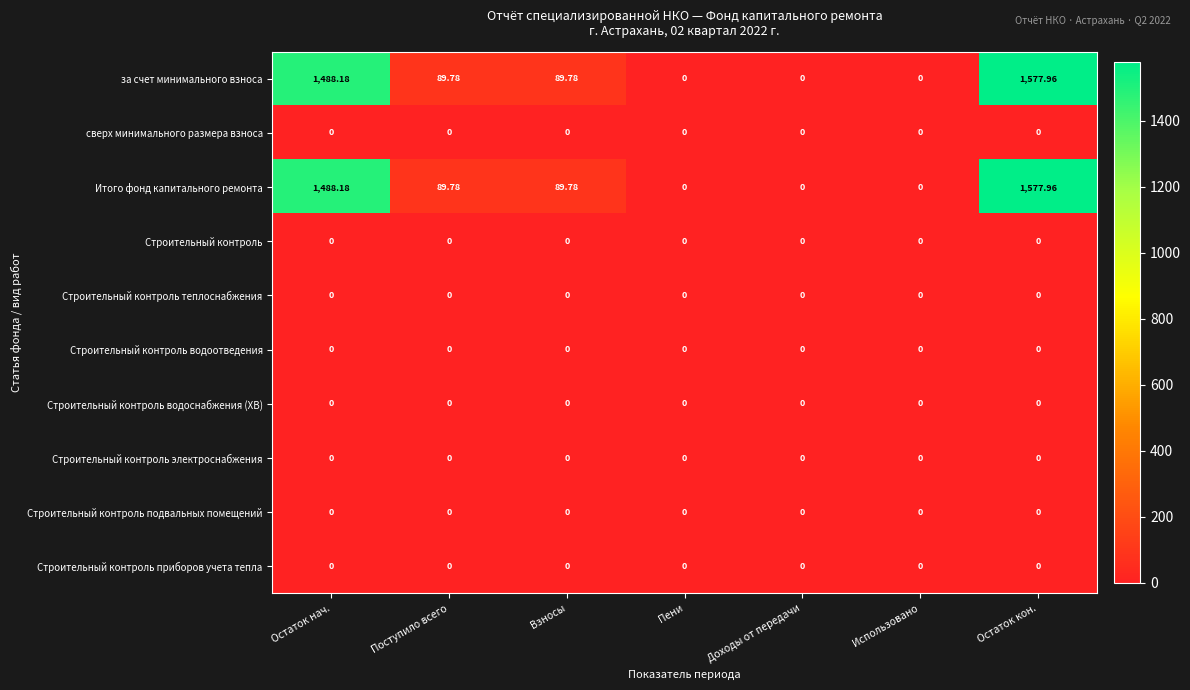

At which category is the sum across all series the highest?

Остаток кон.